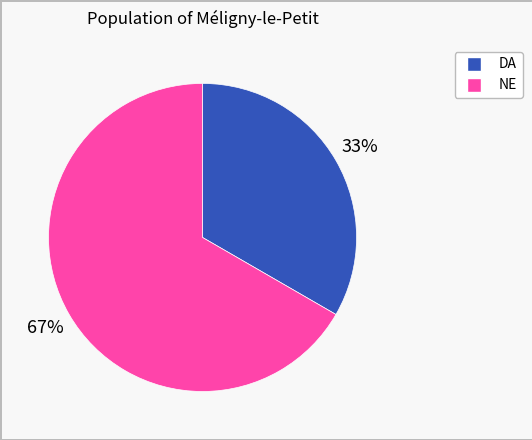

How many segments does this pie chart have?

2